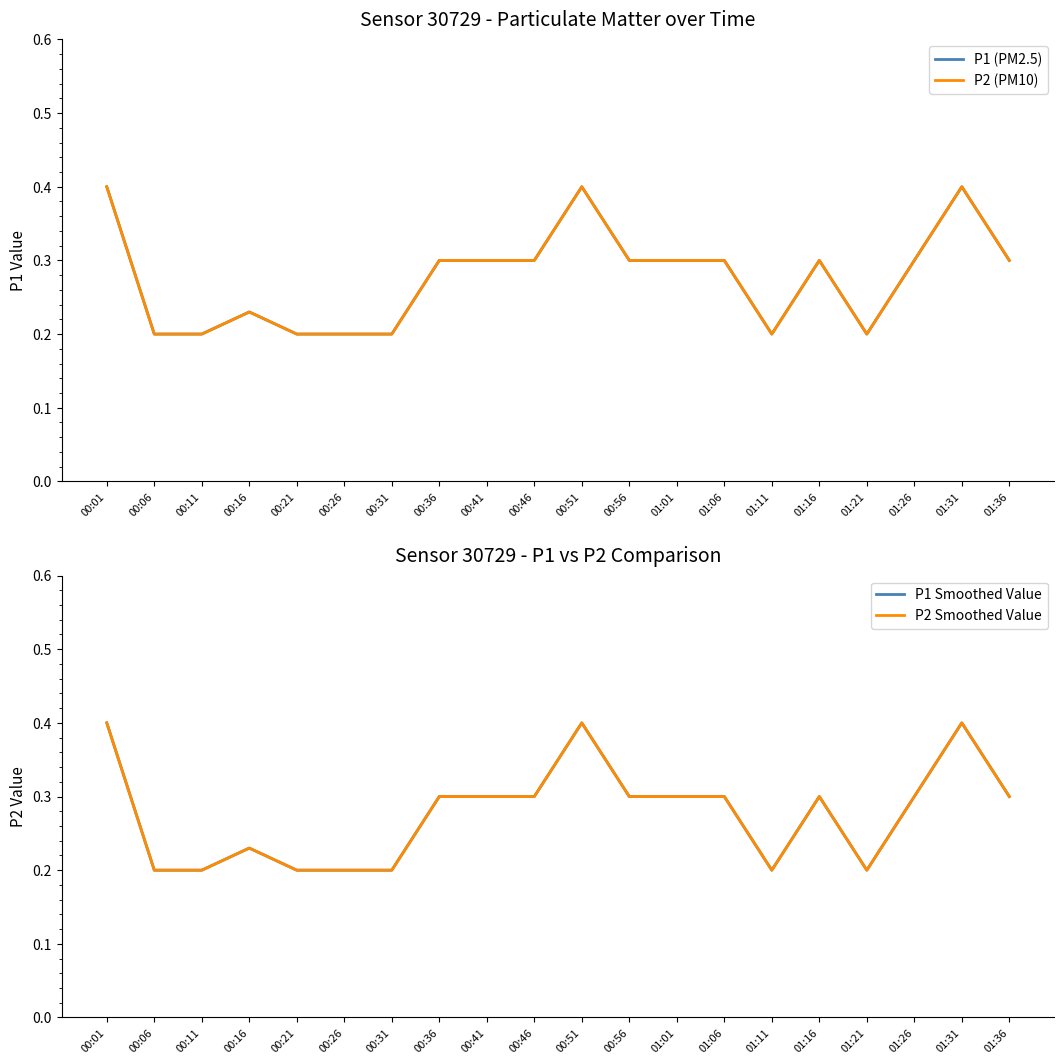

Is it true that P1 Smoothed Value equals 0.1 at 00:41?

False